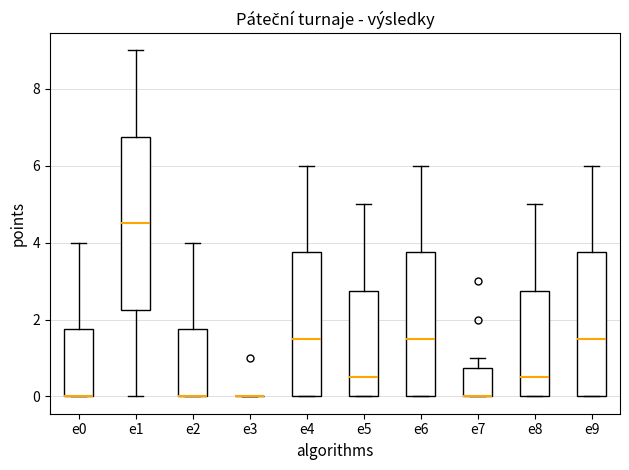

Reading left to right, transcribe this box plot: for each box, give where its median line is, the range the box spans, and where its two whiskers end, as read against the y-axis. The values are not printed on the chart, so give them approximately, as read against the axis.

e0: median 0.0 (drawn on the box's lower edge), box 0.0 to 1.8, whiskers 0.0 to 4.0
e1: median 4.6, box 2.2 to 6.8, whiskers 0.0 to 9.0
e2: median 0.0 (drawn on the box's lower edge), box 0.0 to 1.8, whiskers 0.0 to 4.0
e3: box collapsed to a line at 0.0, whiskers 0.0 to 0.0
e4: median 1.6, box 0.0 to 3.8, whiskers 0.0 to 6.0
e5: median 0.6, box 0.0 to 2.8, whiskers 0.0 to 5.0
e6: median 1.6, box 0.0 to 3.8, whiskers 0.0 to 6.0
e7: median 0.0 (drawn on the box's lower edge), box 0.0 to 0.8, whiskers 0.0 to 1.0
e8: median 0.6, box 0.0 to 2.8, whiskers 0.0 to 5.0
e9: median 1.6, box 0.0 to 3.8, whiskers 0.0 to 6.0